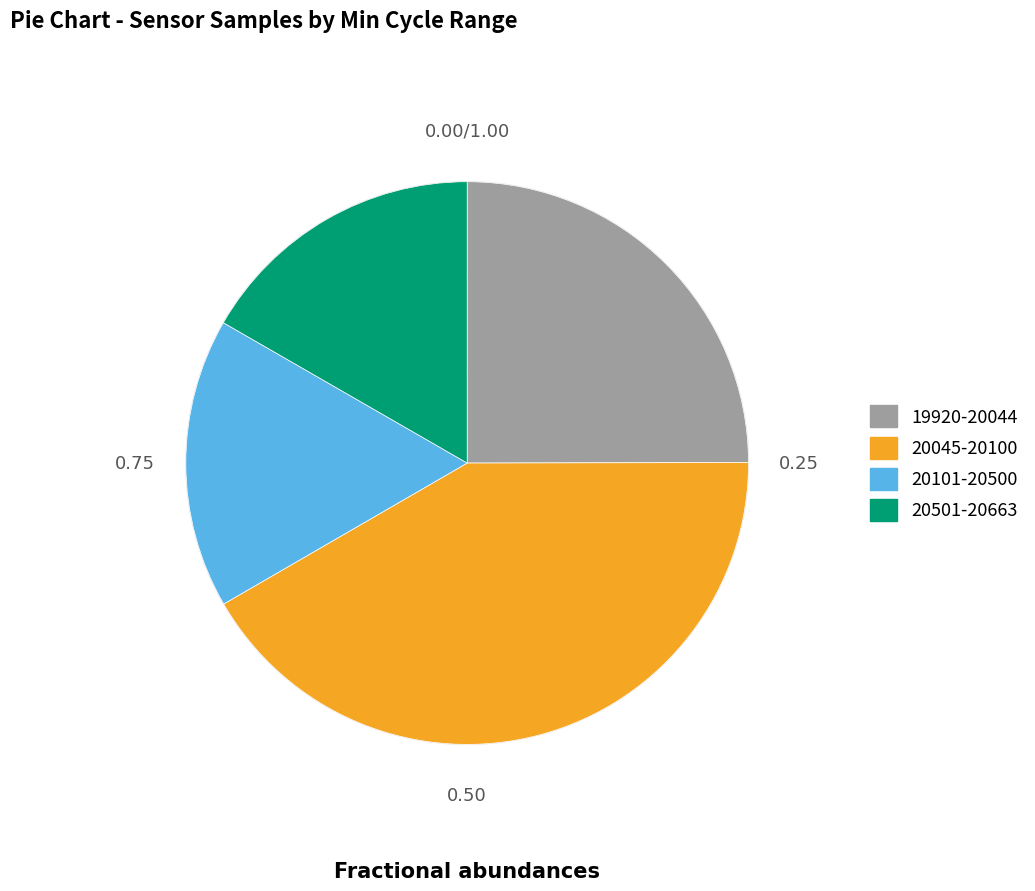

Is there any slice that represents more than half of the pie?

No